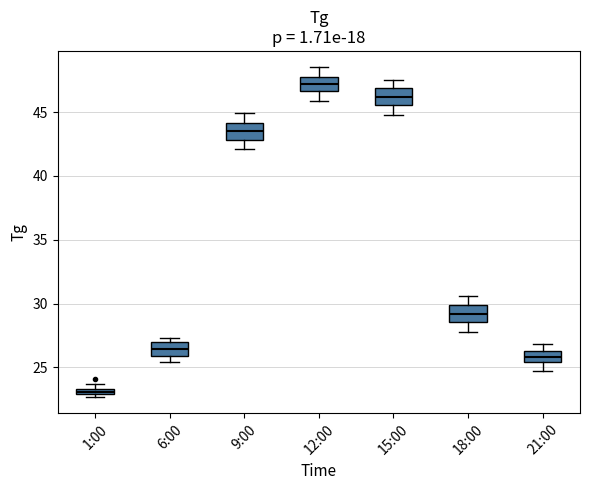

Which box has the lowest median line?

1:00